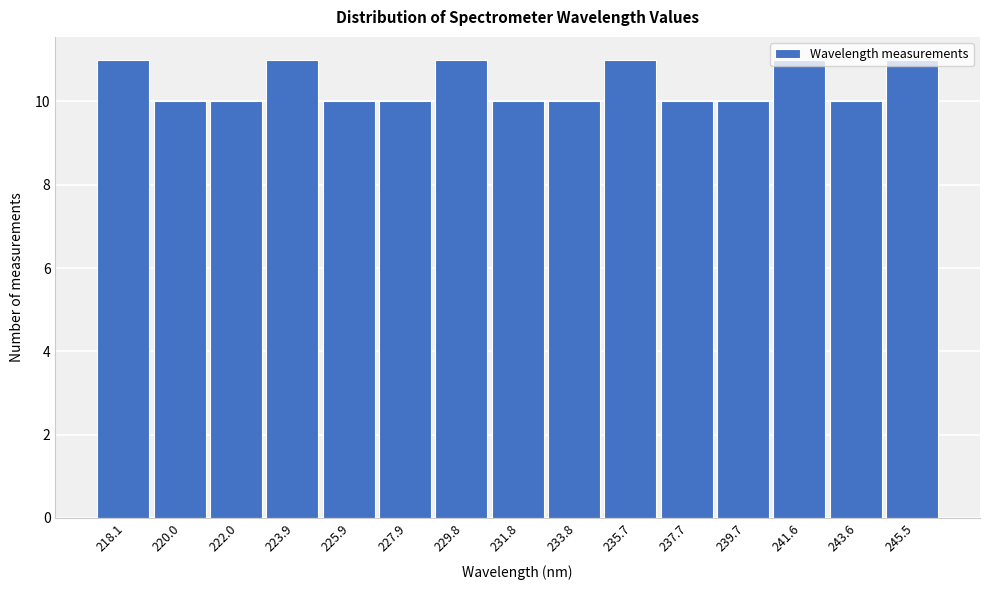

Which has a higher value, 245.5 or 243.6?

245.5